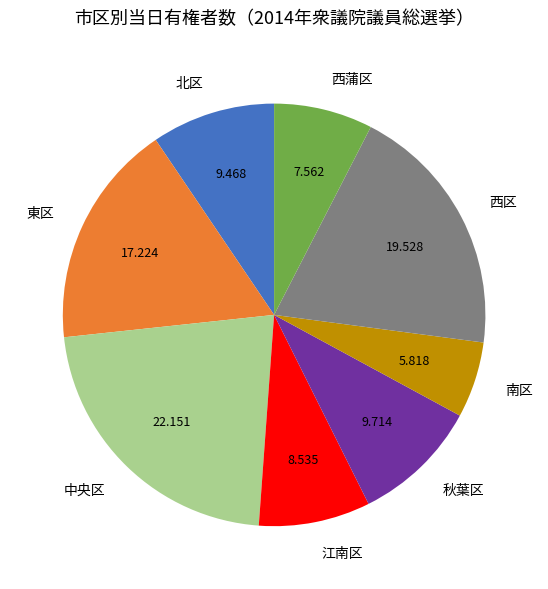

Which has a higher value, 中央区 or 西蒲区?

中央区